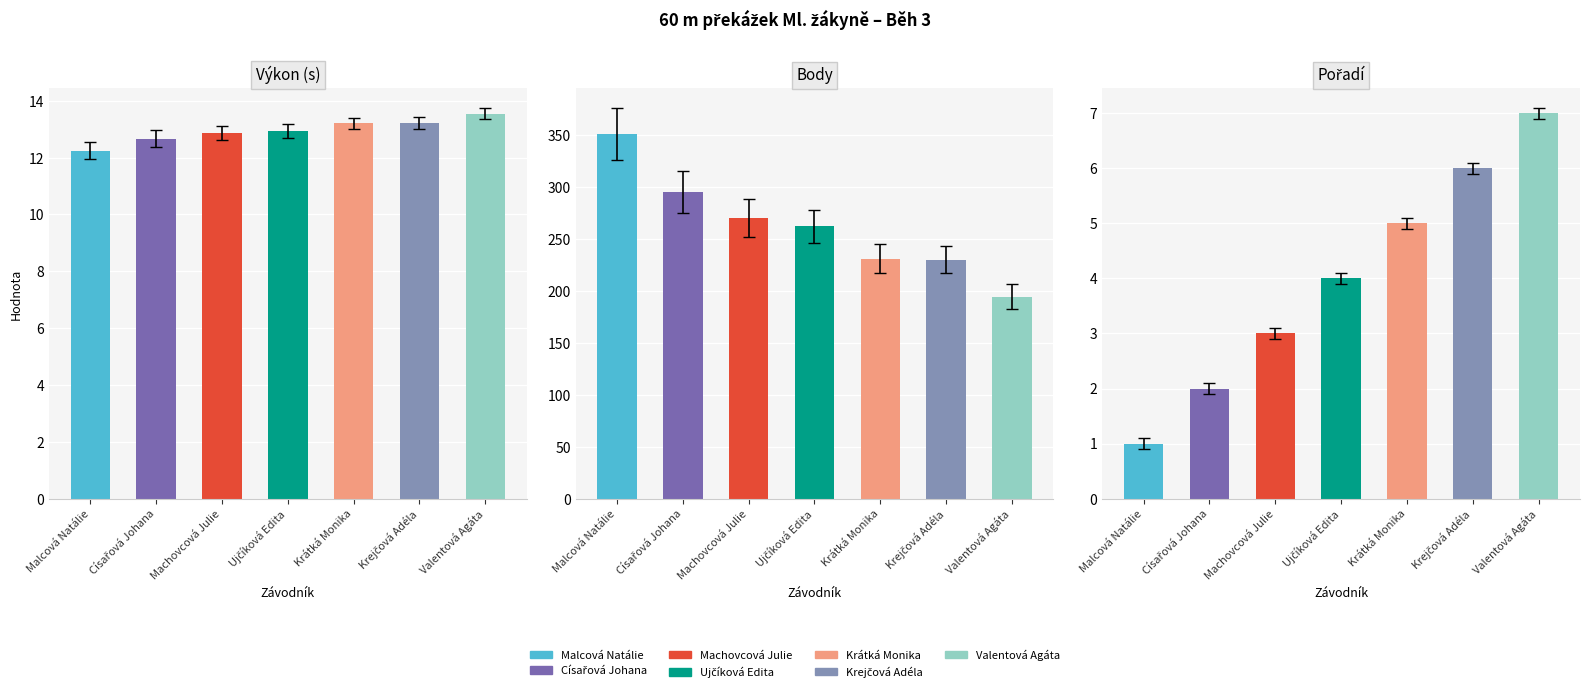

Which series has the widest spread of values?

Body